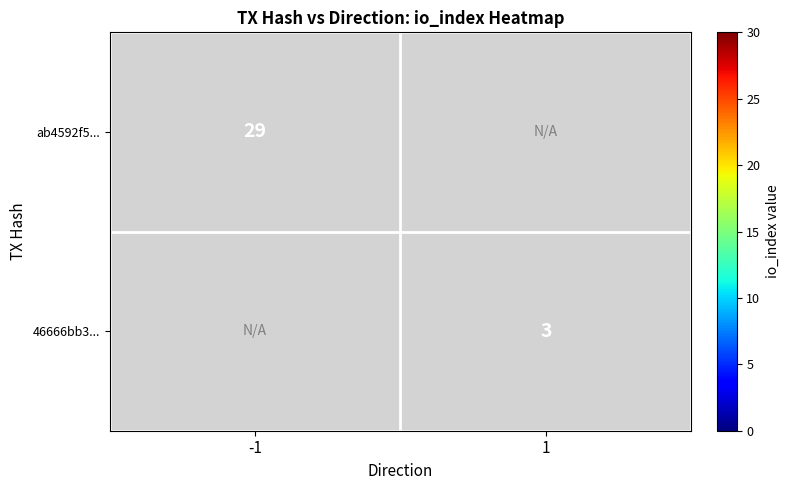

True or false: 46666bb3... has a value of 2 at 1.

False